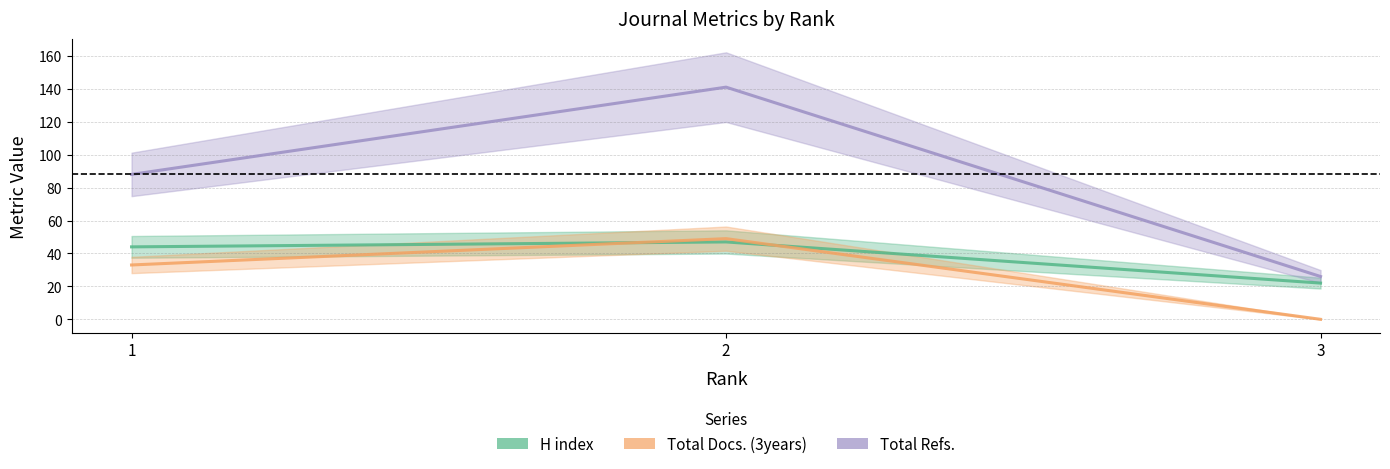

Is the value of Total Refs. at 1 greater than the value of H index at 3?

Yes